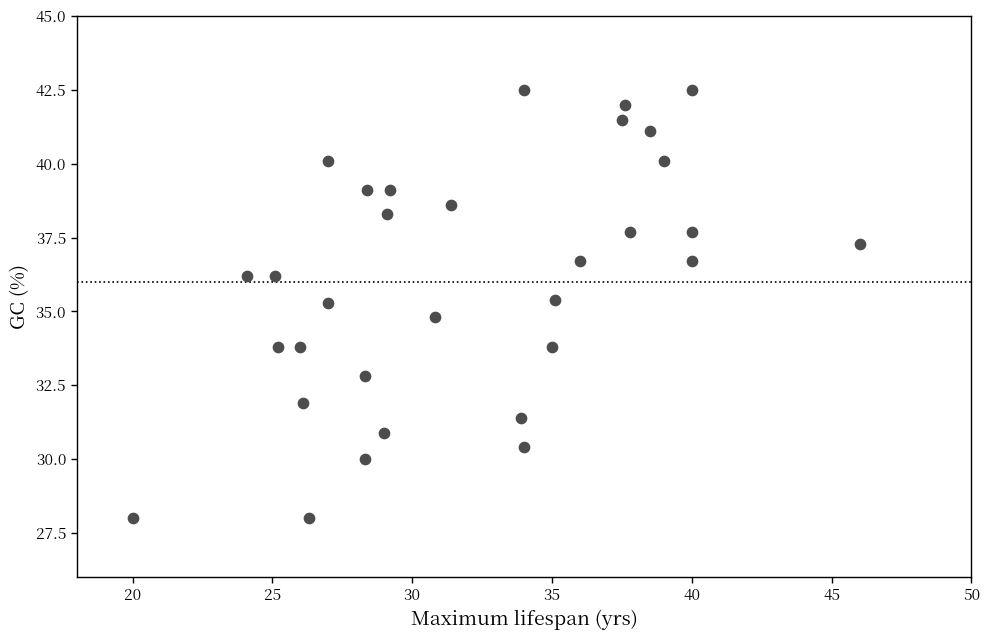

What is the range of X values (max minus min)?

26.0